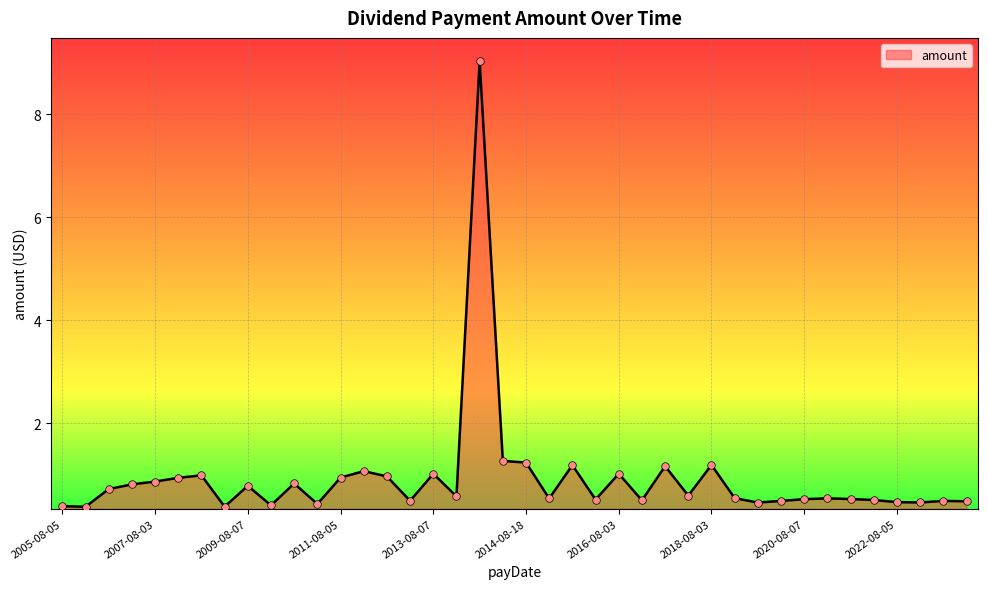

What is the maximum value shown in the chart?

9.0